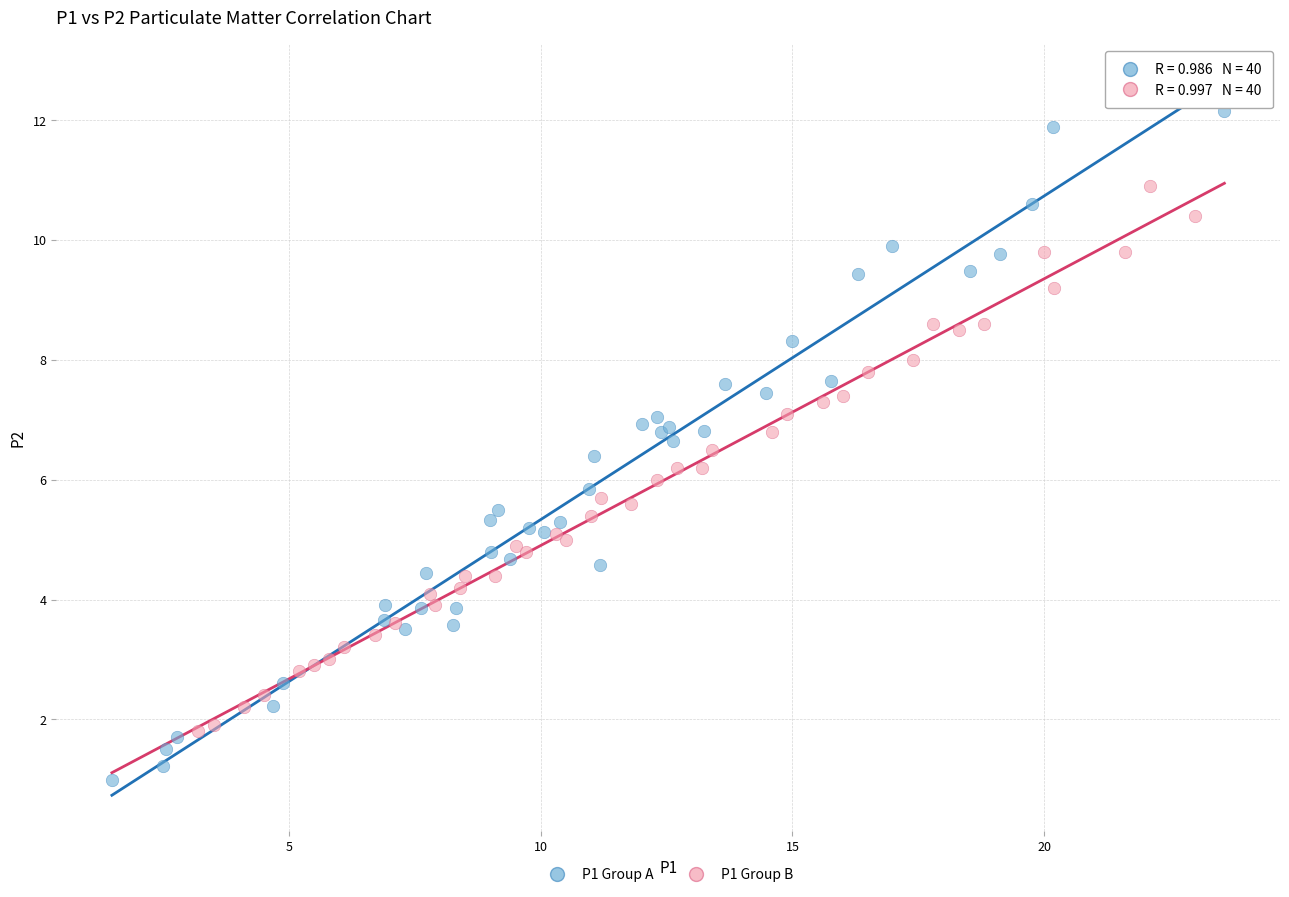

Which series reaches the maximum Y coordinate?

P1 Group A